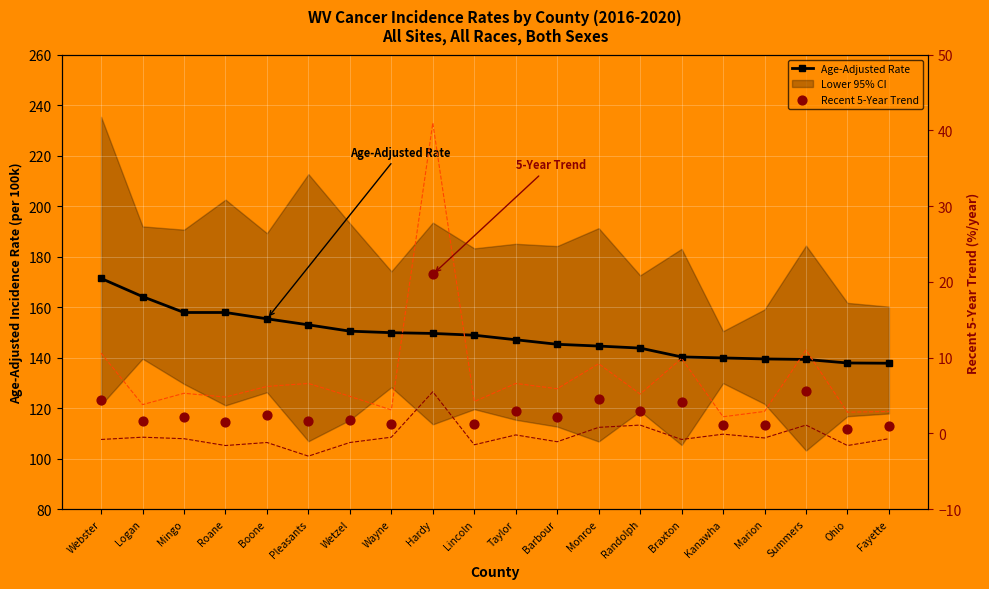

Is the value of Trend Lower CI at Boone greater than the value of Age-Adjusted Rate at Summers?

No